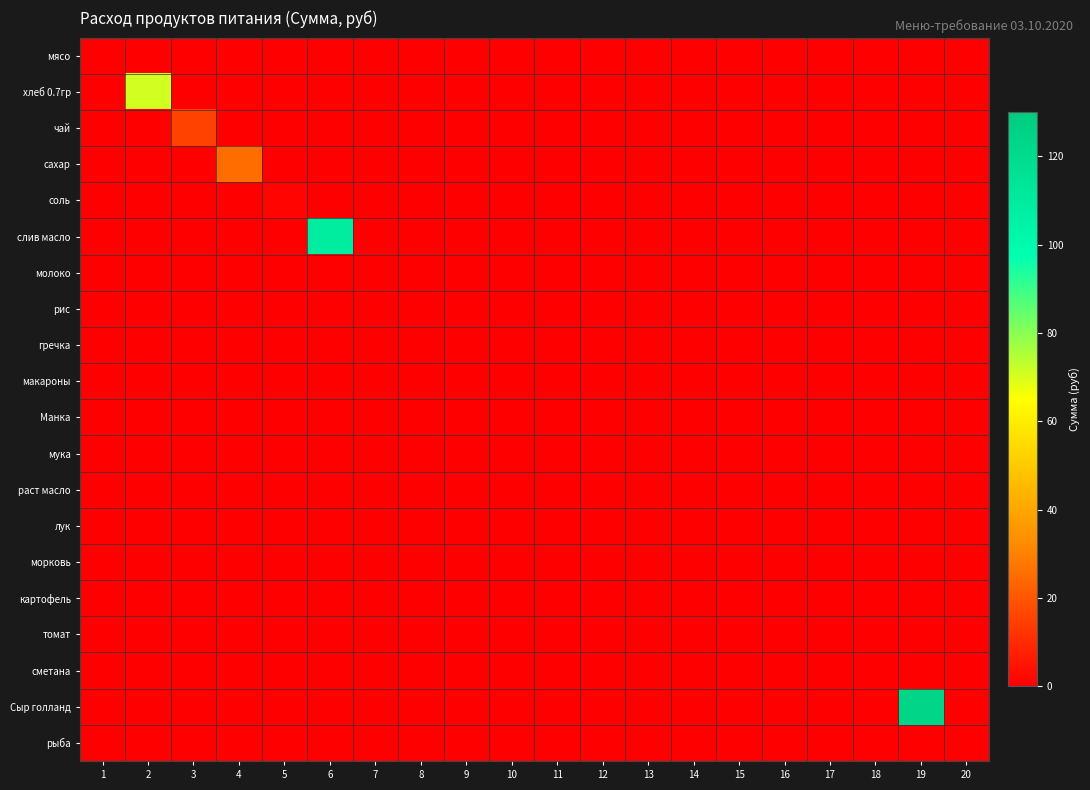

Which series has the widest spread of values?

Сыр голланд